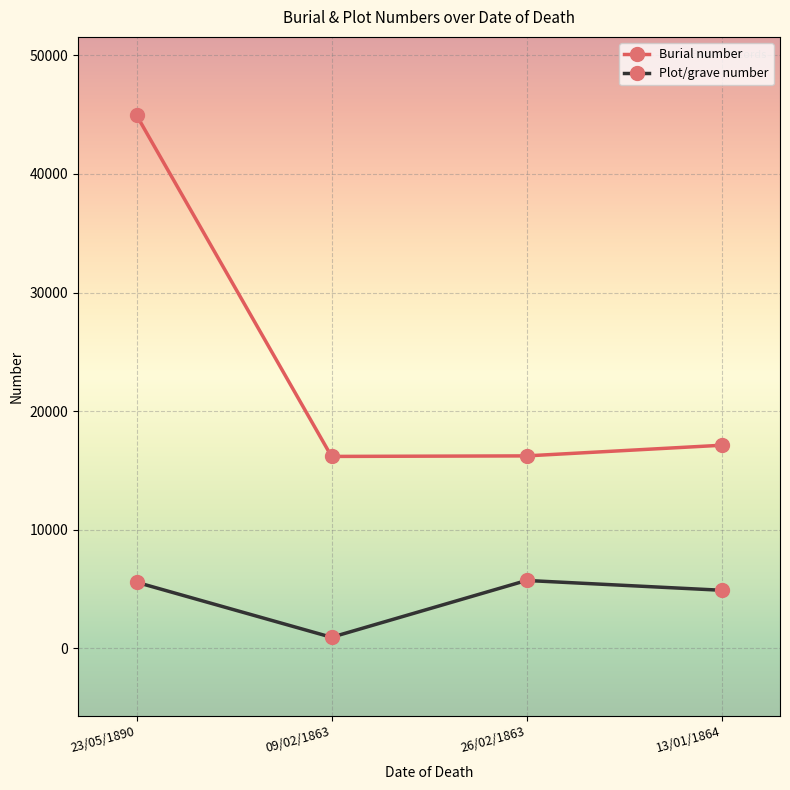

Which series has the largest total across all categories?

Burial number